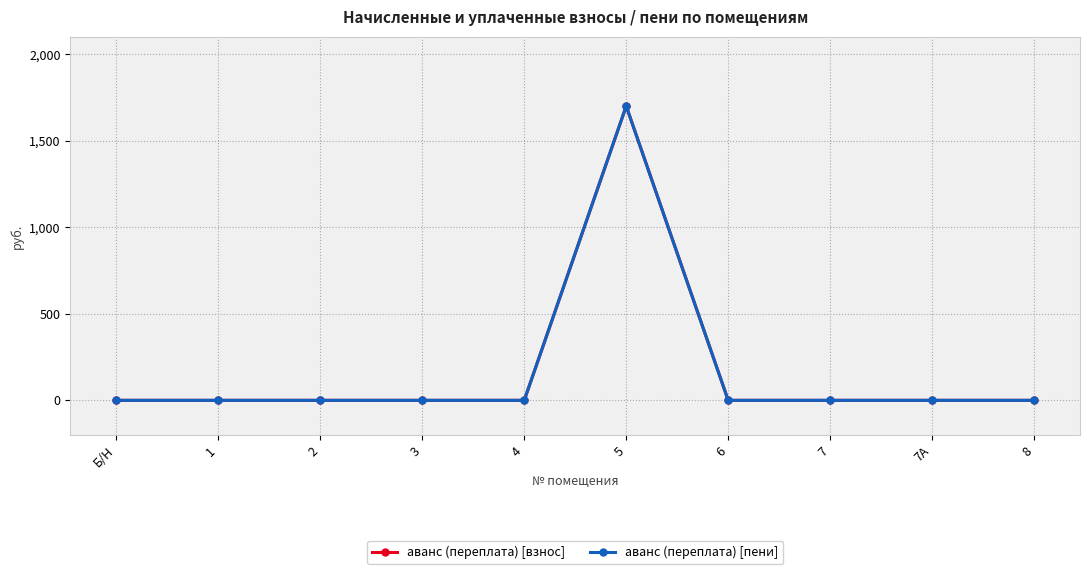

How many lines are shown in the chart?

2